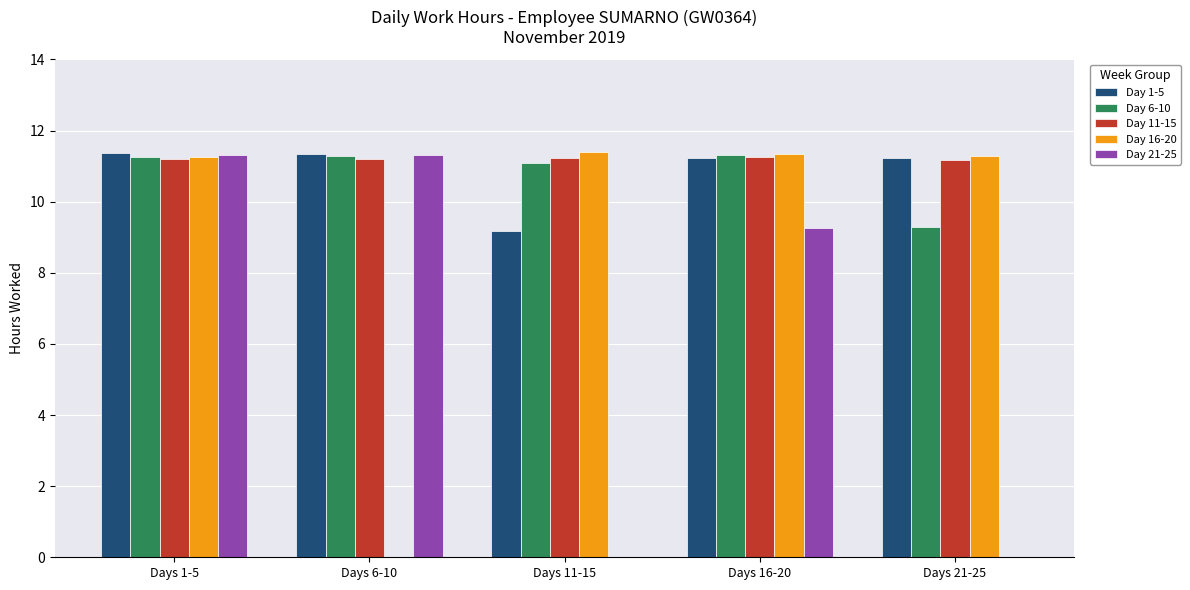

What is the sum of the Day 11-15 values at Days 11-15 and Days 16-20?

22.5